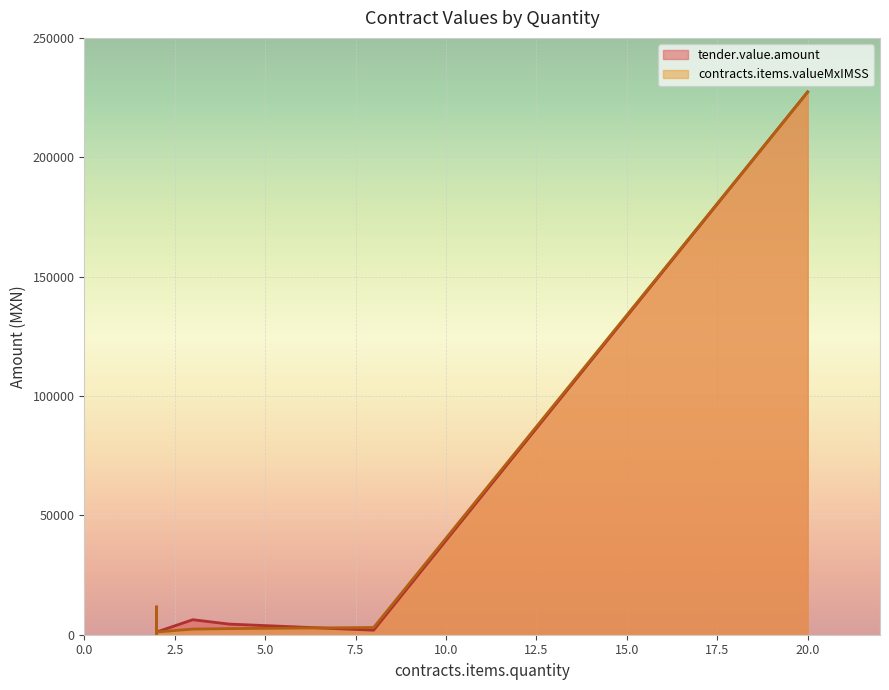

What are all the series names shown in the legend?

tender.value.amount, contracts.items.valueMxIMSS